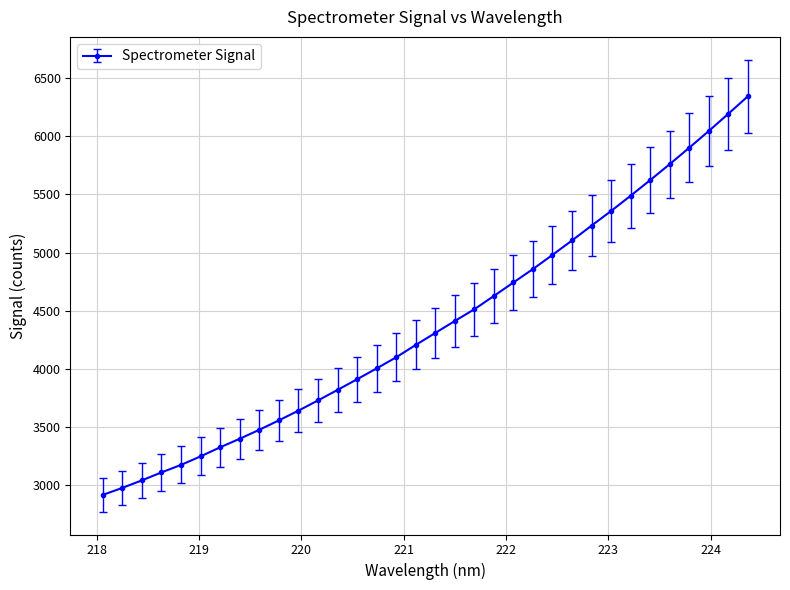

What is the value of the 14th point from the left?

3911.9